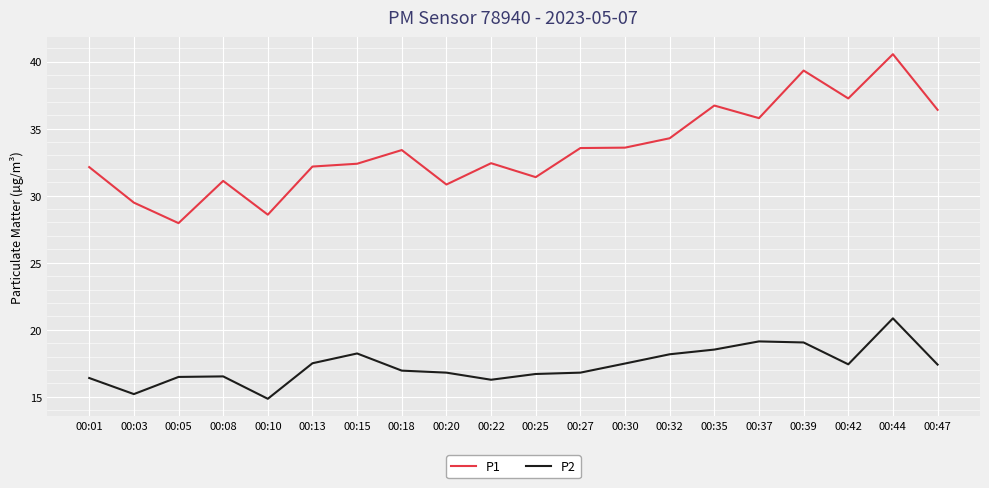

Rank the series by their maximum value, from highest to lowest.

P1, P2